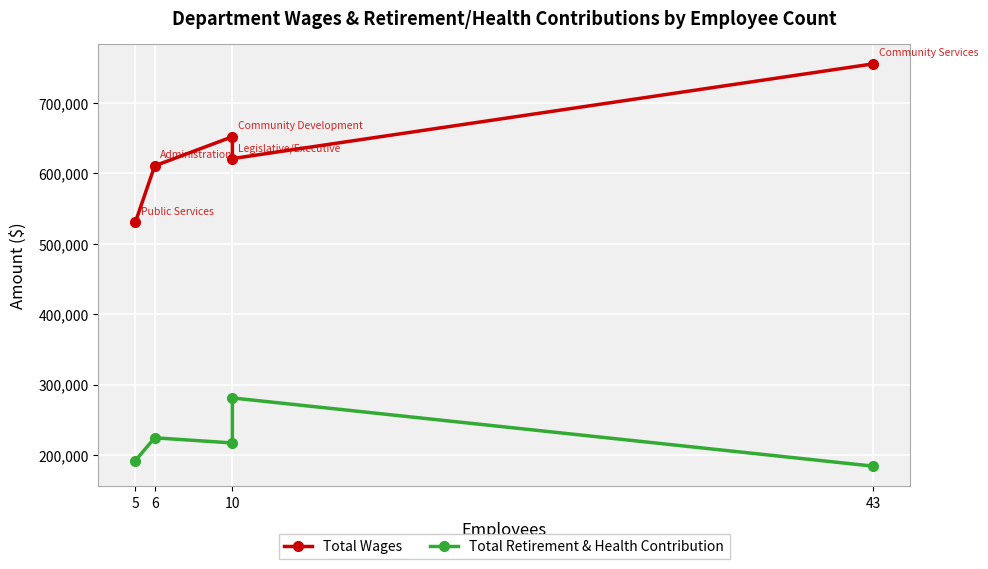

Which series has the widest spread of values?

Total Wages